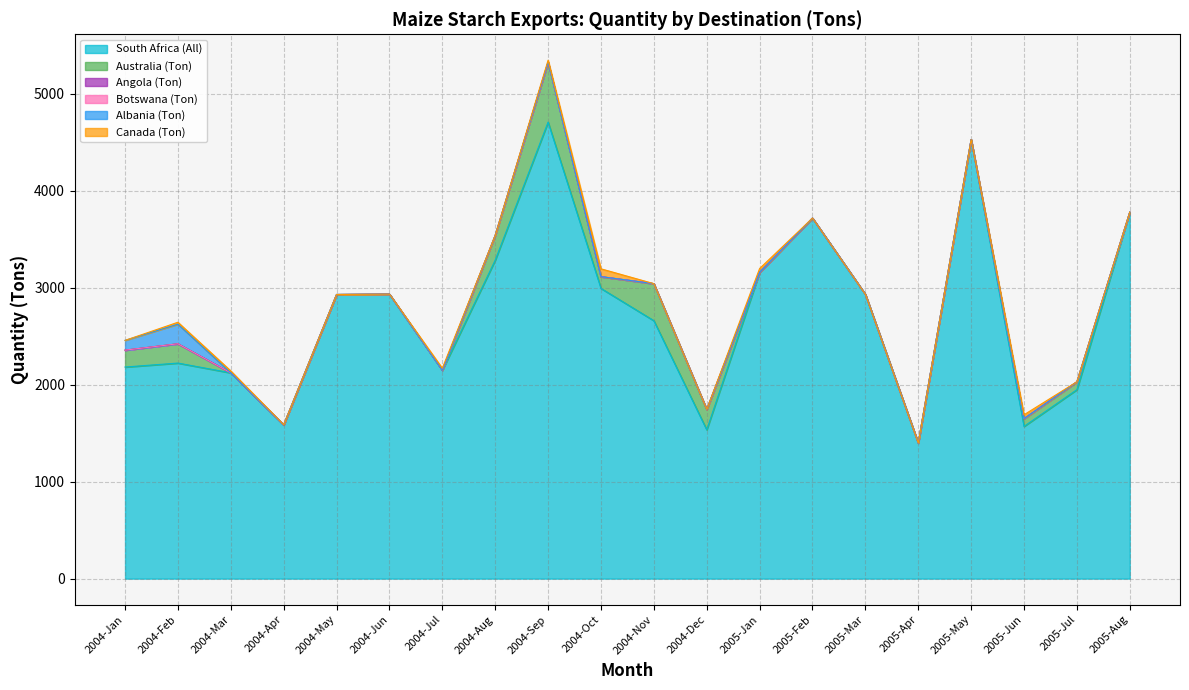

Between 2004-May and 2005-May, which series saw the biggest shift?

South Africa (All)